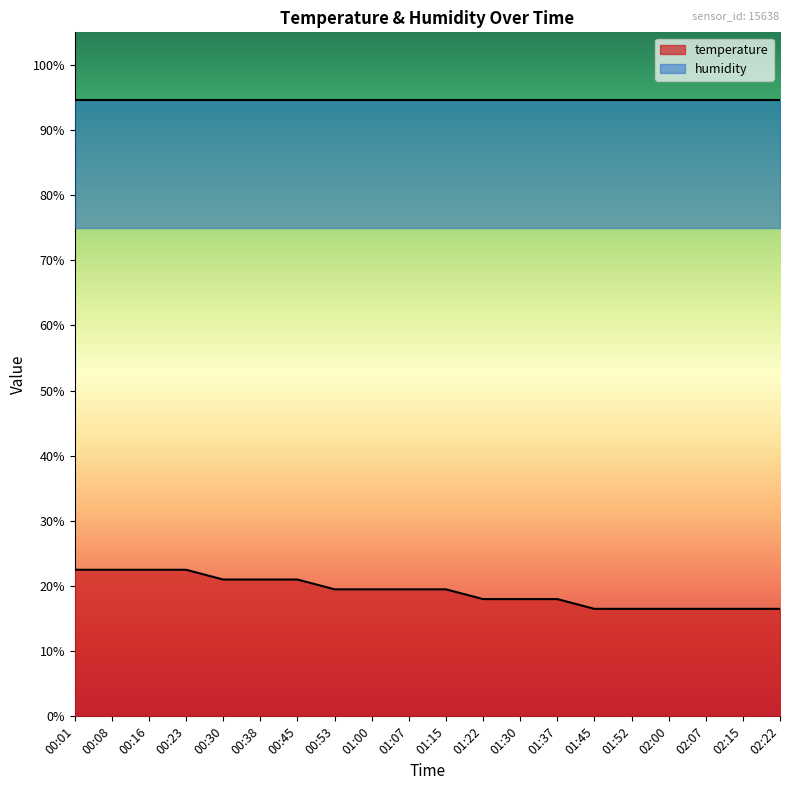

Which label corresponds to the smallest value in the chart?

01:45